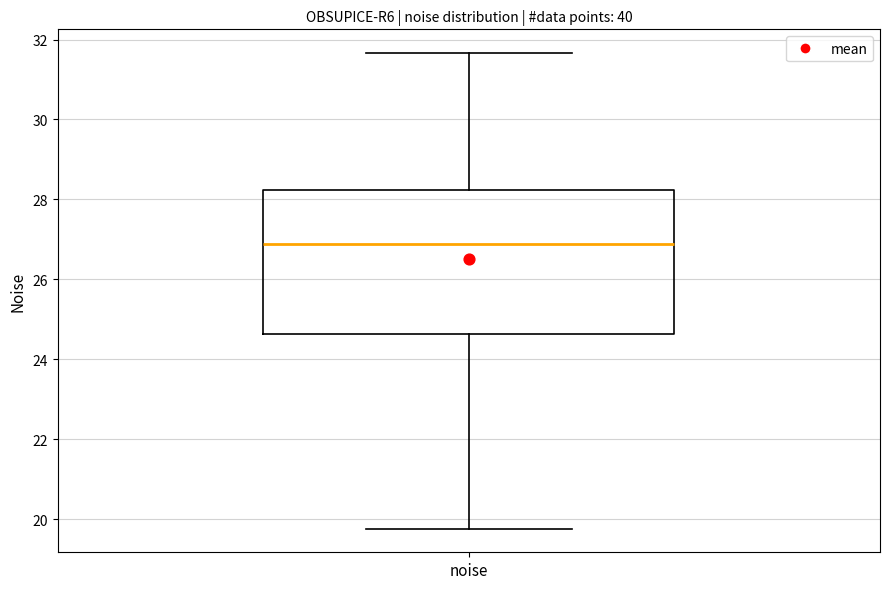

Where does the median line of the box for noise sit on the y-axis? The values are not printed on the chart, so give them approximately, as read against the axis.

26.8